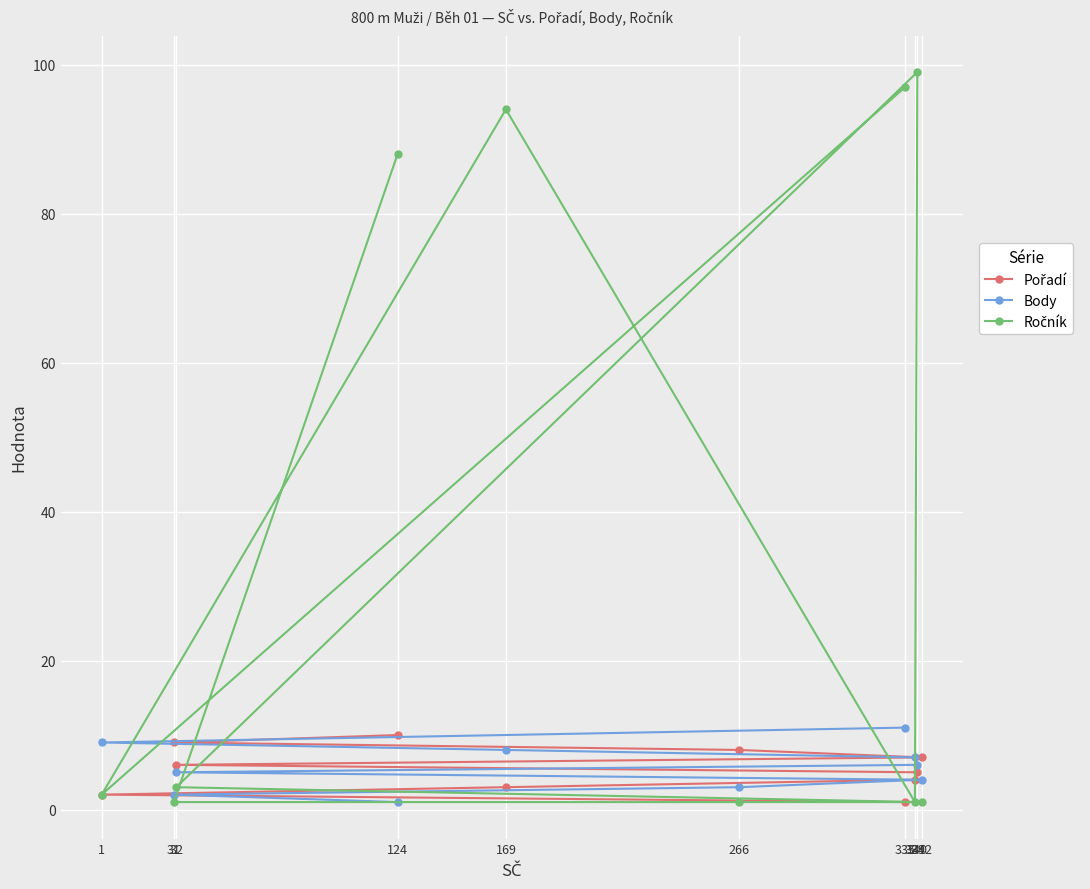

What are all the series names shown in the legend?

Pořadí, Body, Ročník